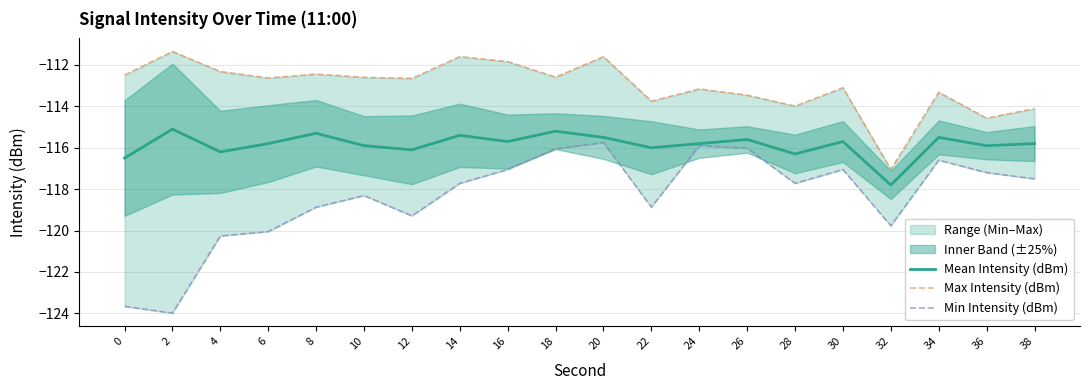

The value of Min Intensity (dBm) at 0 is -123.7. True or false?

True